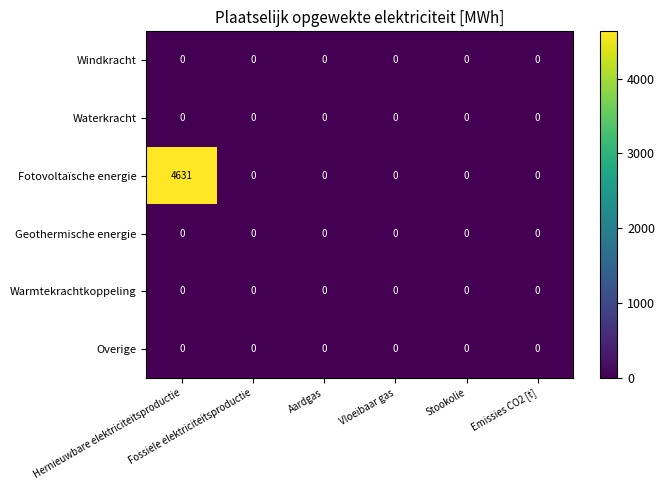

How many distinct data groups are displayed?

6